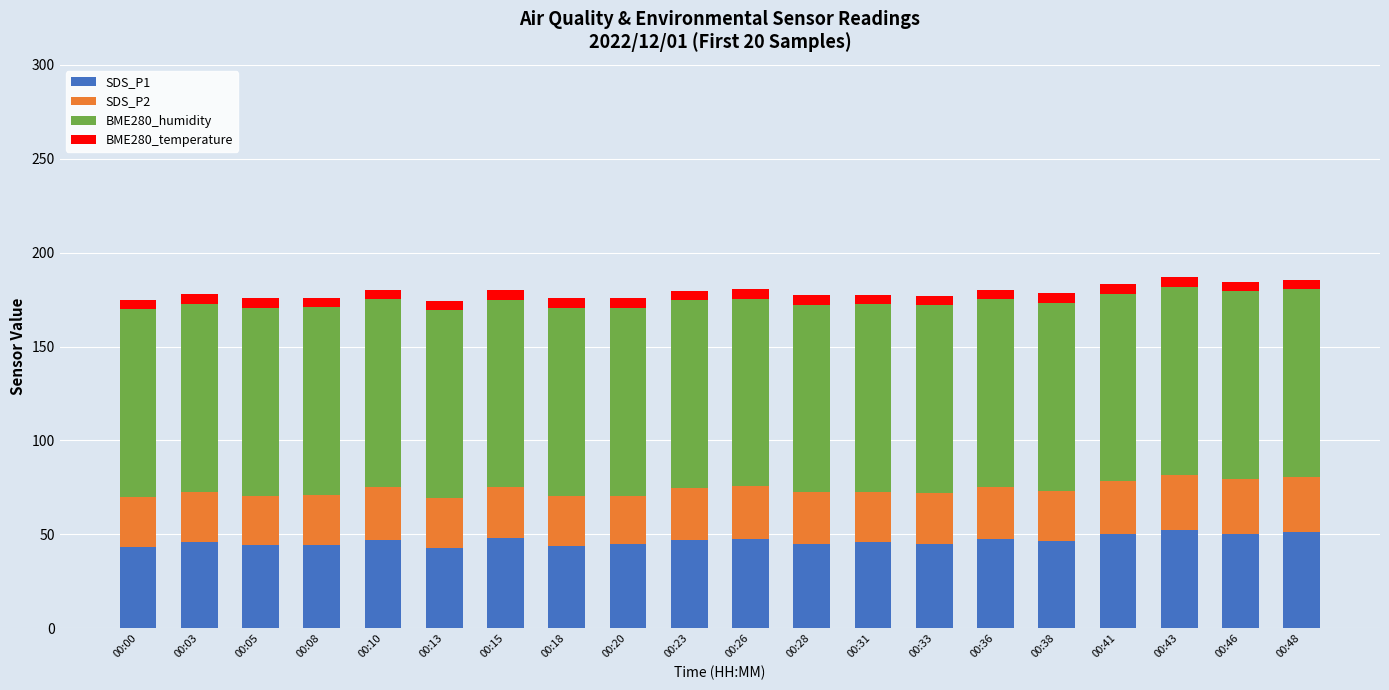

Is it true that SDS_P1 equals 77.7 at 00:10?

False